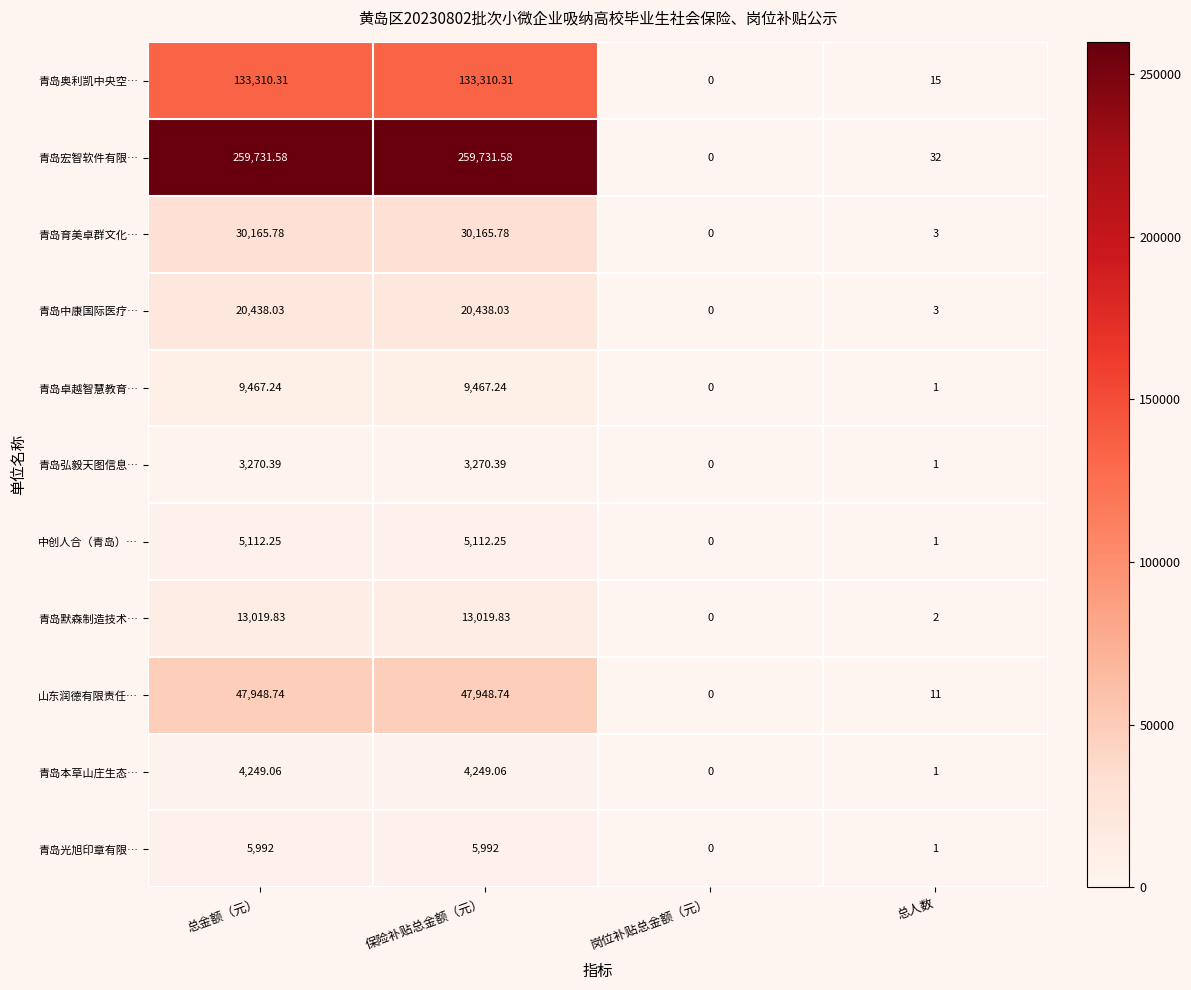

Which series has the largest total across all categories?

青岛宏智软件有限…